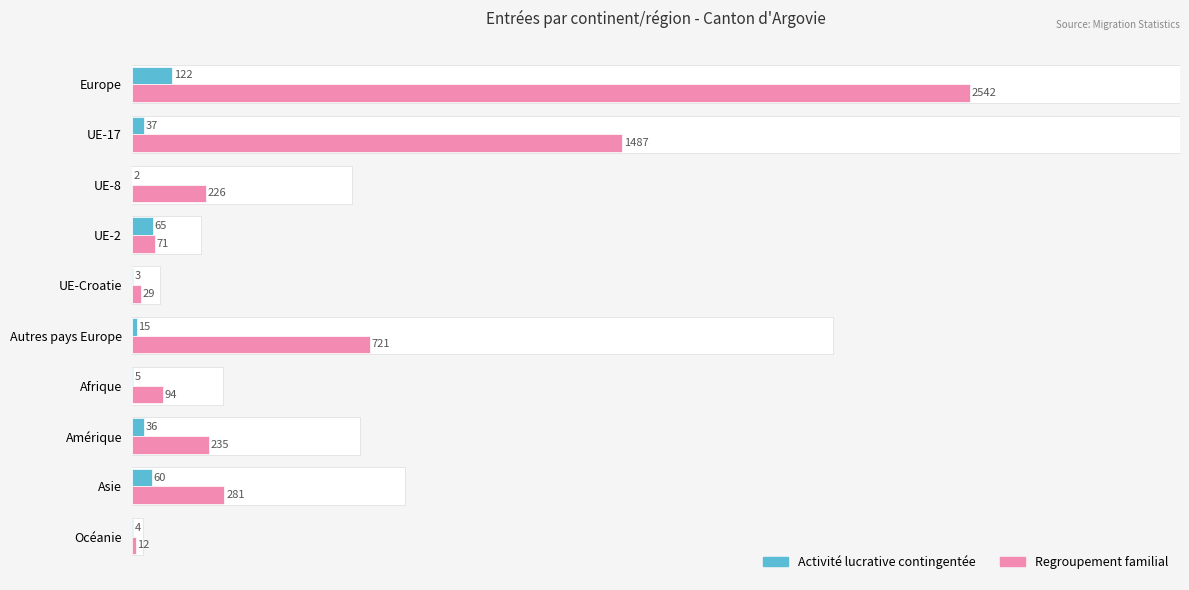

Which series has the widest spread of values?

Regroupement familial